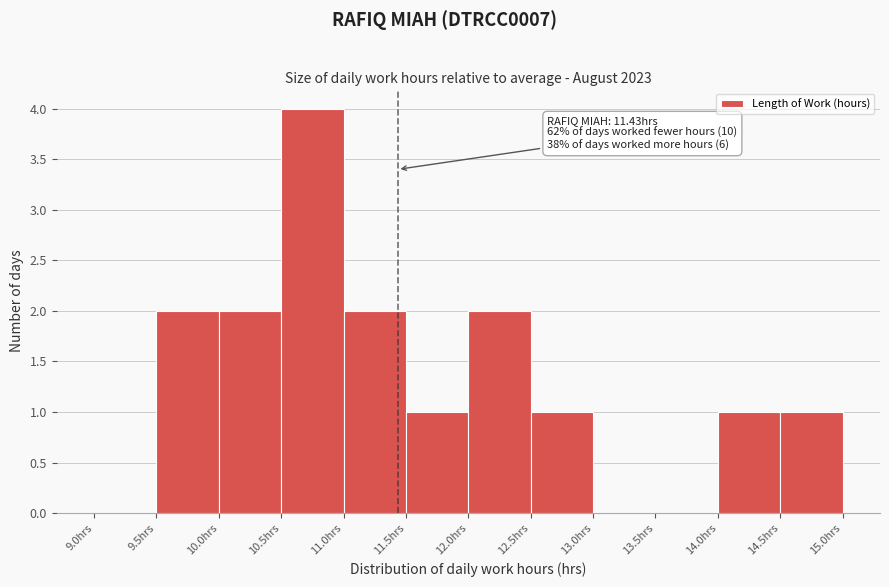

Which range on the x-axis has the tallest bar?

10.5 to 11.0